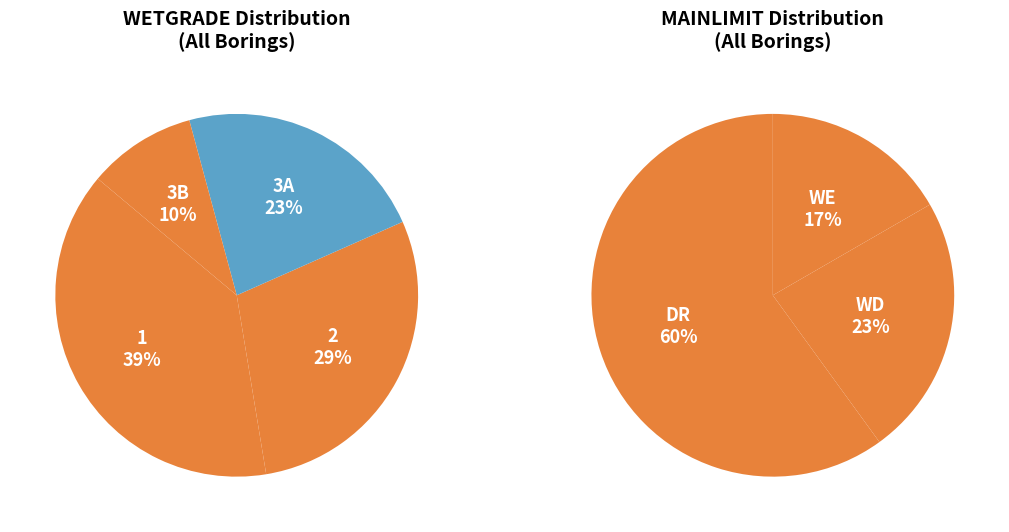

Does any single category account for the majority?

No